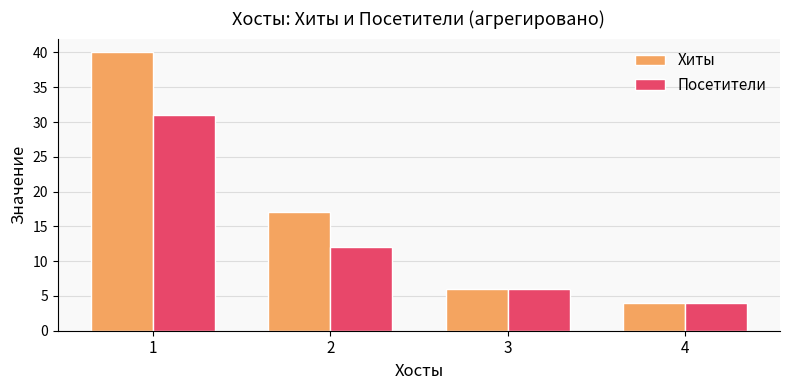

What are all the series names shown in the legend?

Хиты, Посетители